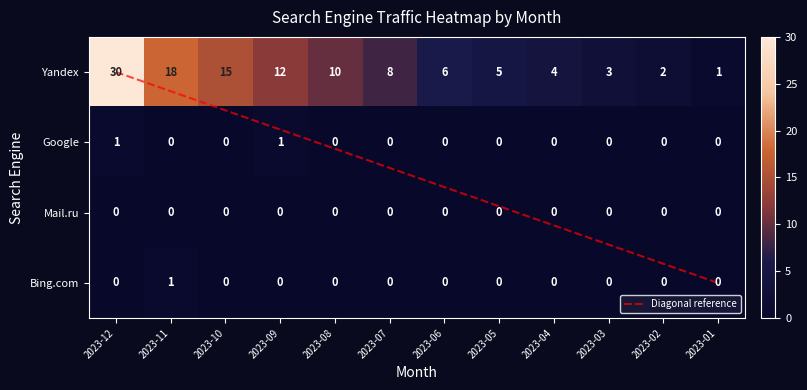

At which category is the sum across all series the highest?

2023-12